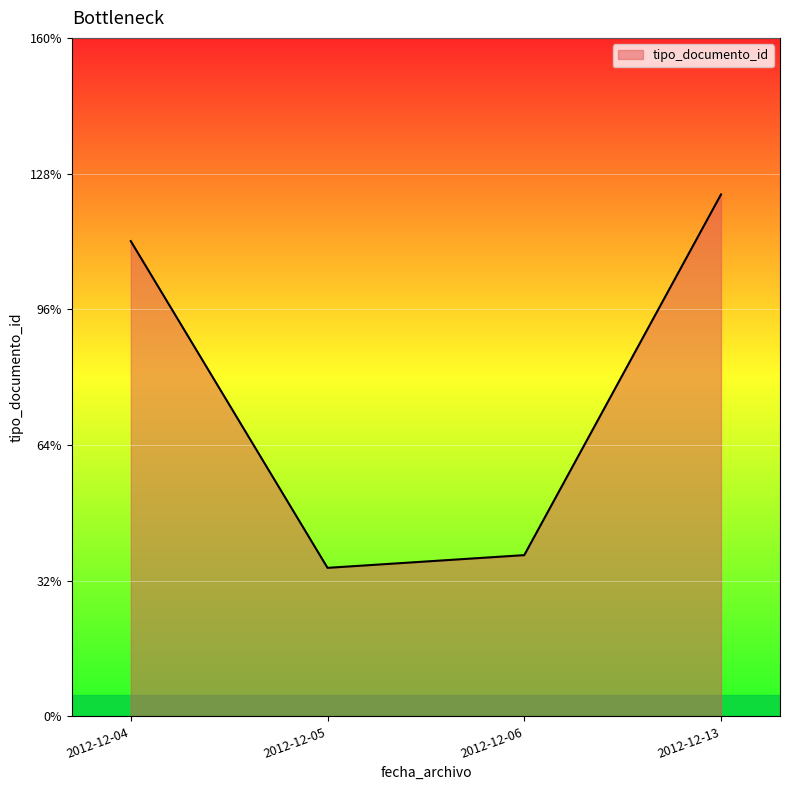

The value at 2012-12-04 is 112. True or false?

True